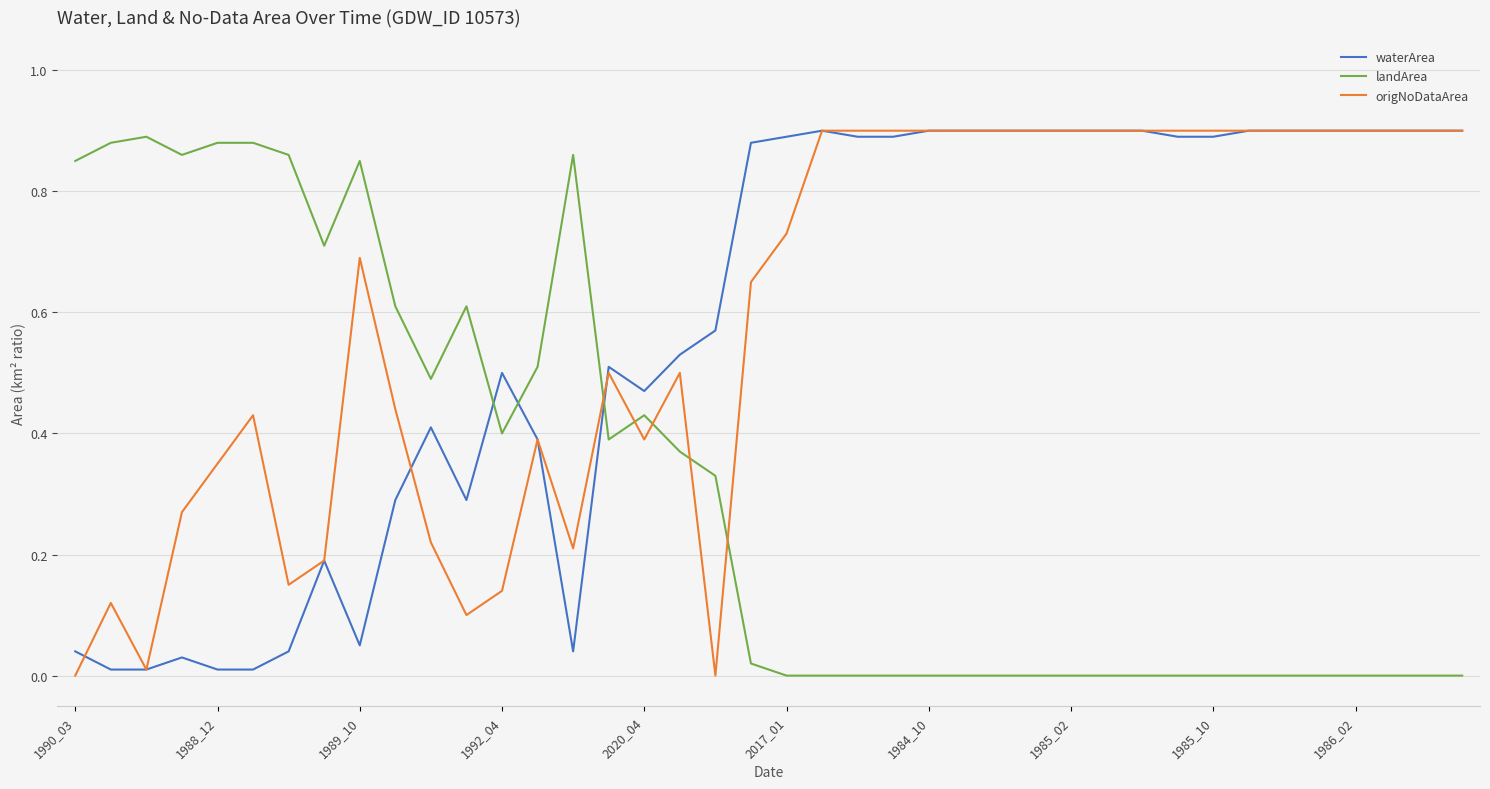

After their last crossing, which series has the higher values: landArea or waterArea?

waterArea